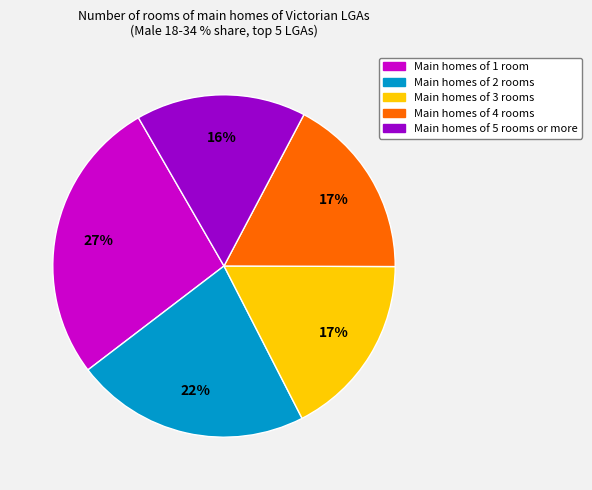

Is there a majority slice in this chart?

No